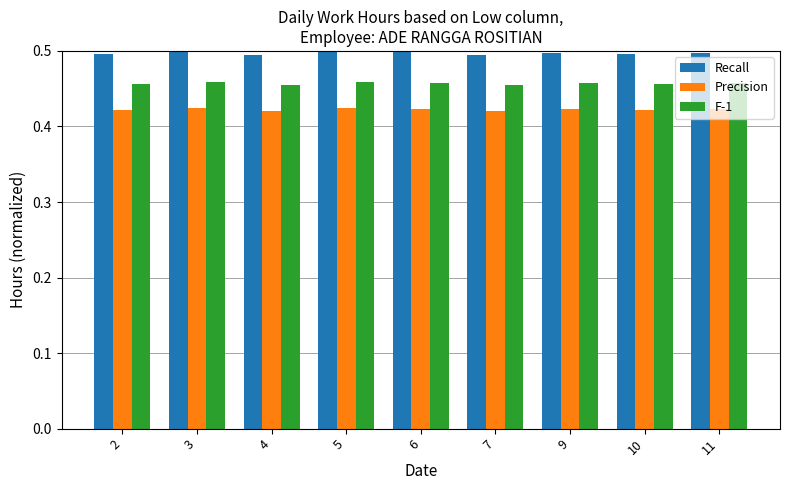

The value of F-1 at 2 is 0.6. True or false?

False